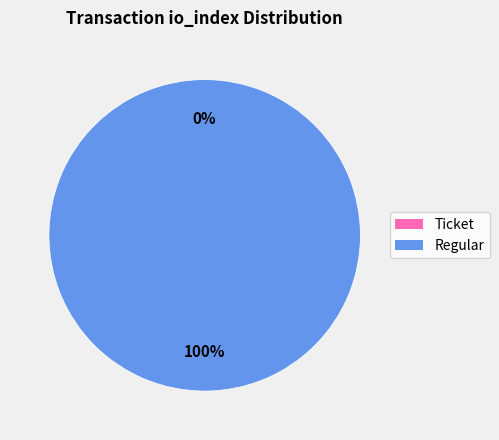

To the nearest percent, what is the combined percentage of Ticket (io_index=0) and Regular (io_index=6)?

100%